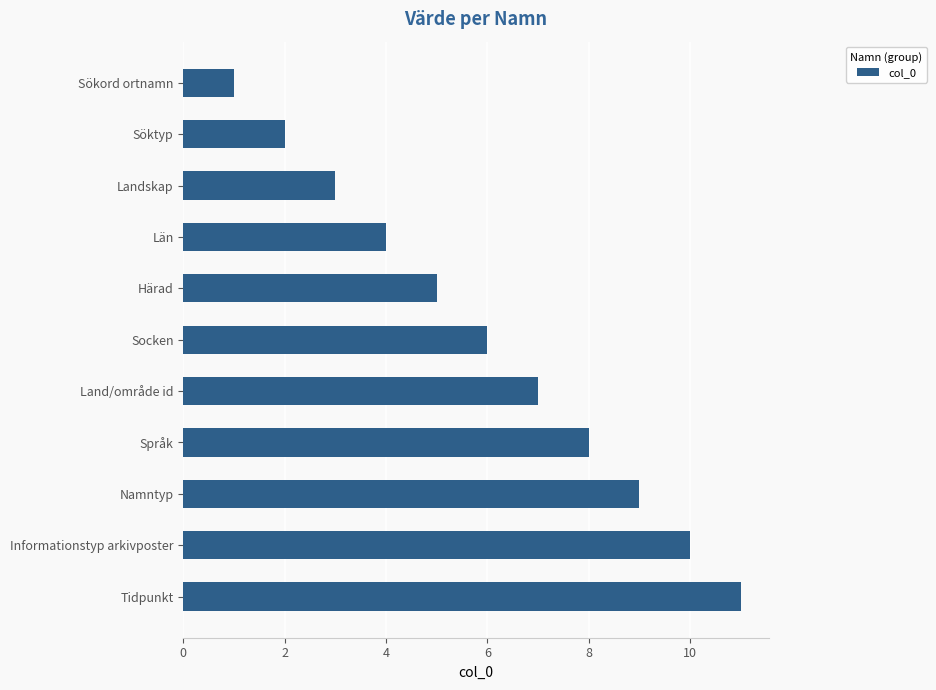

The value at Informationstyp arkivposter is 10. True or false?

True